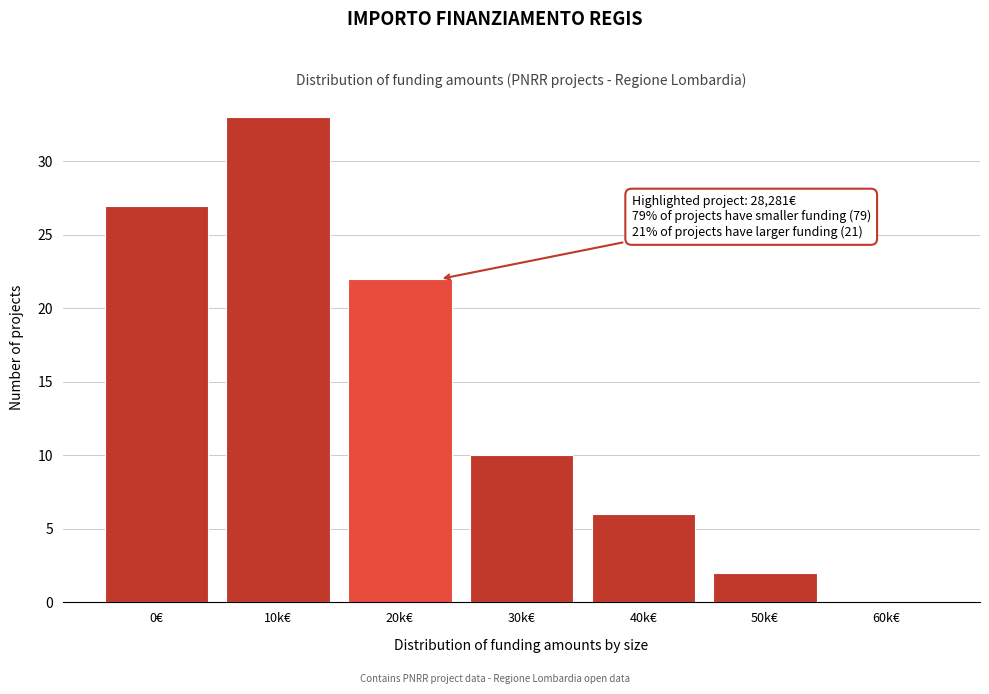

Reading left to right, transcribe all the data shown in this chart.

0€=27	10k€=33	20k€=22	30k€=10	40k€=6	50k€=2	60k€=0